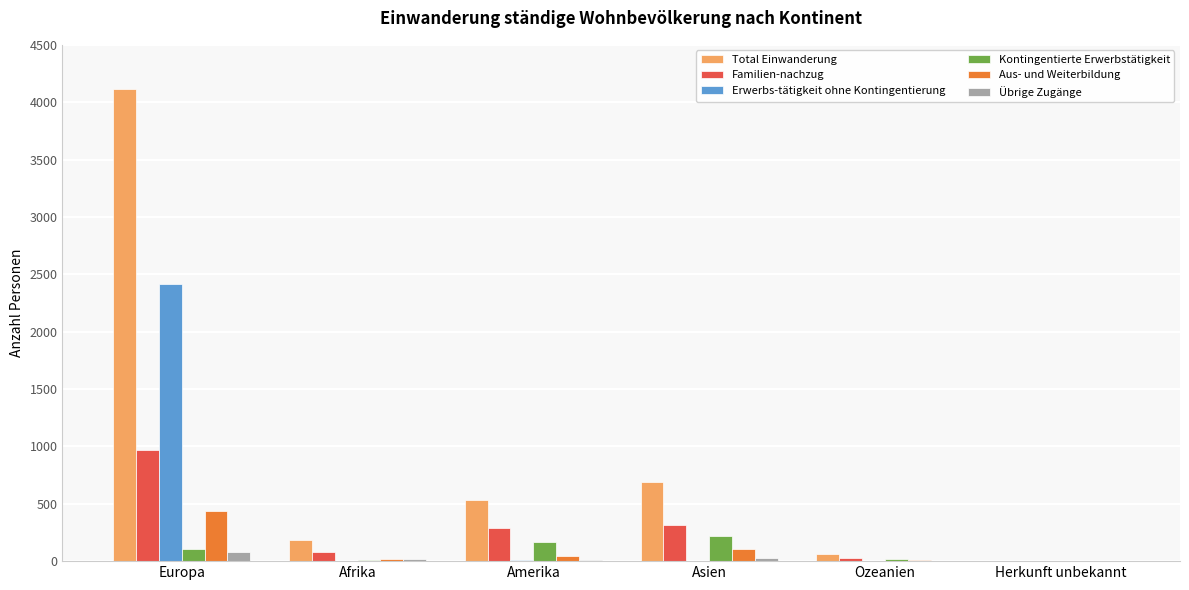

Between Afrika and Herkunft unbekannt, which series saw the biggest shift?

Total Einwanderung